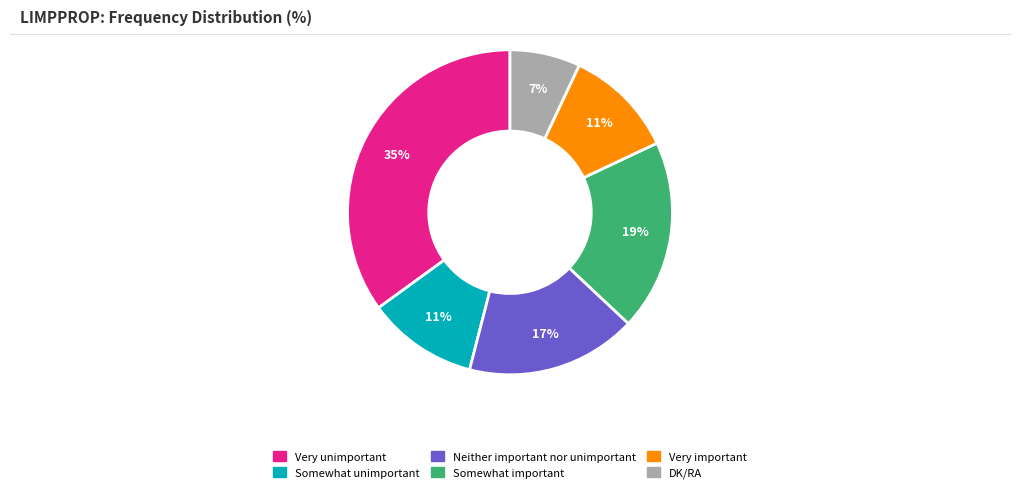

To the nearest percent, what is the difference between the Somewhat important and Very unimportant slice percentages?

16%